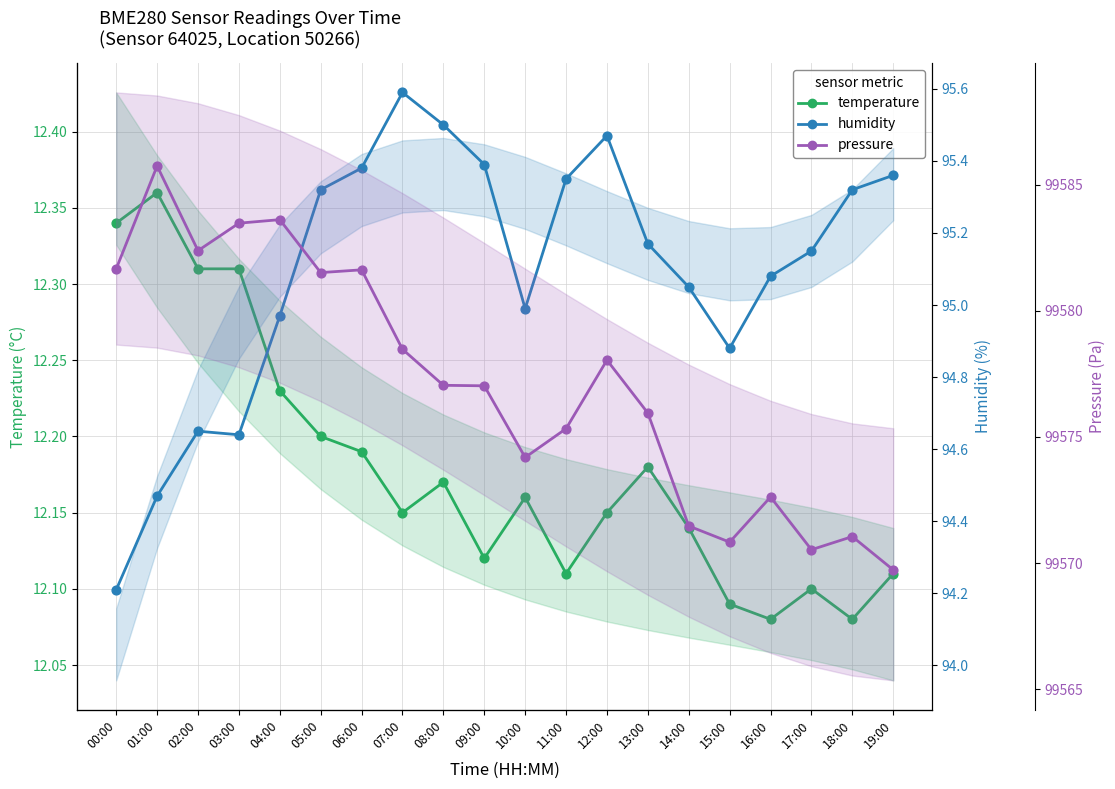

What is the total value across all series at 12:00?

99685.7